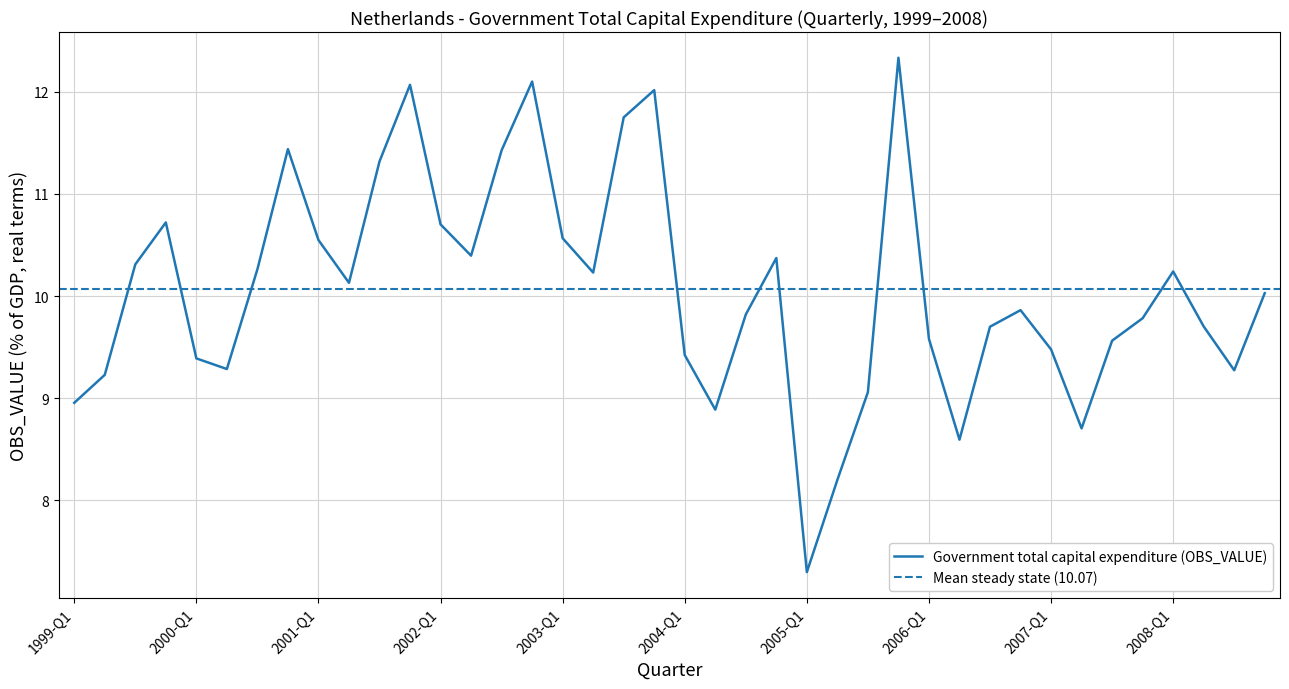

At which category does the chart reach its minimum across all series?

2005-Q1